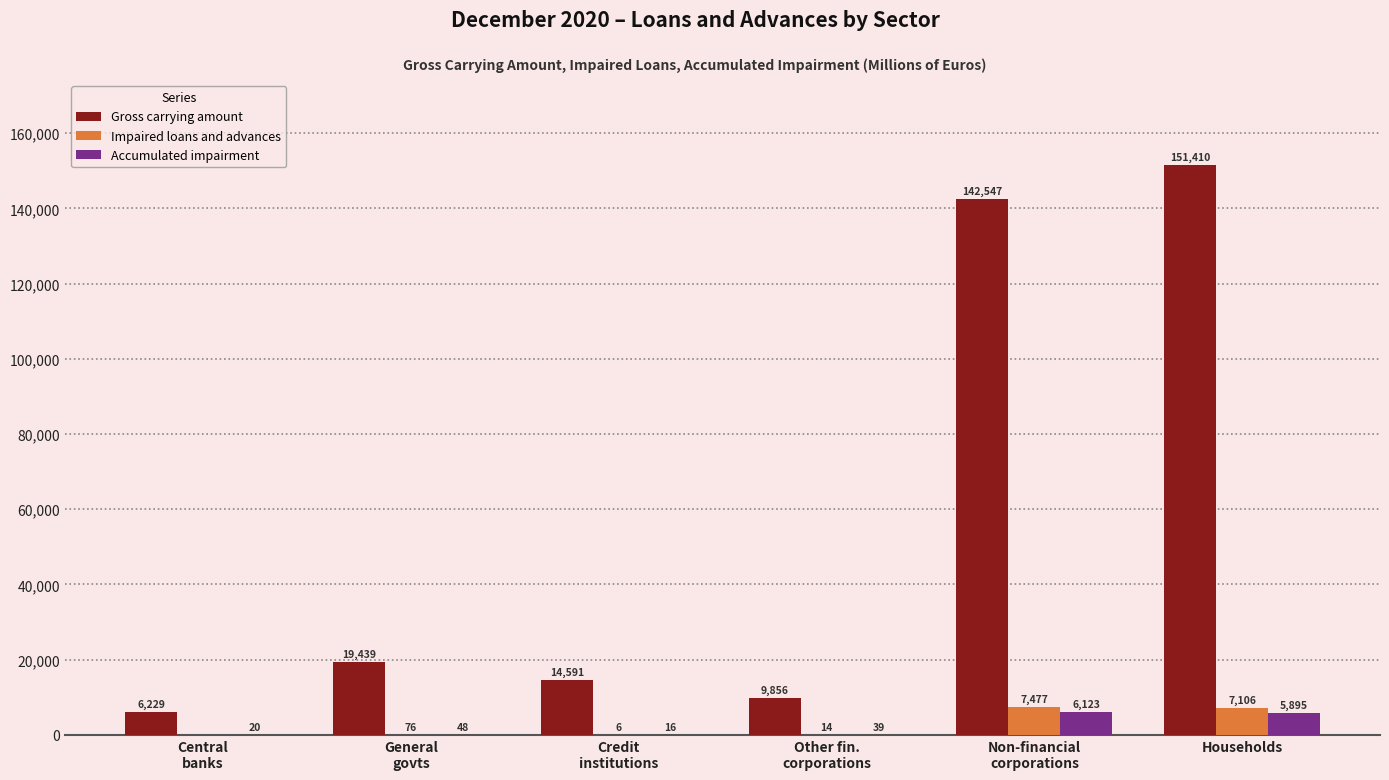

How many categories are shown in the chart?

6